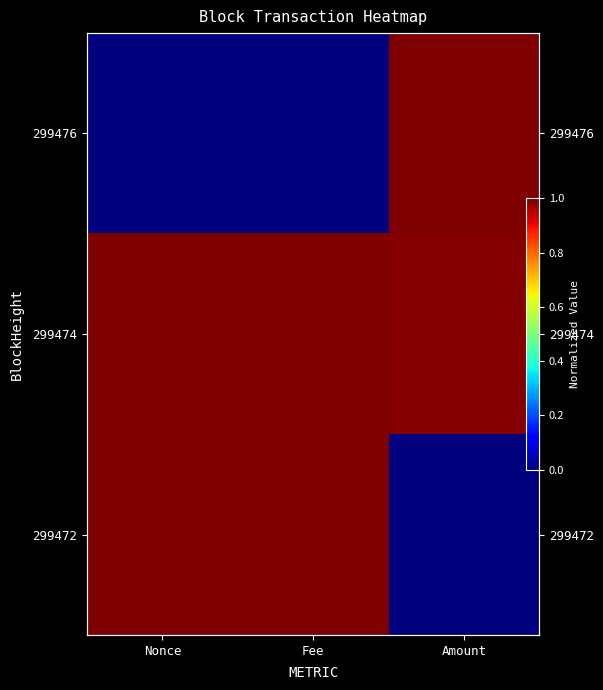

At how many categories does at least one series exceed 0?

3